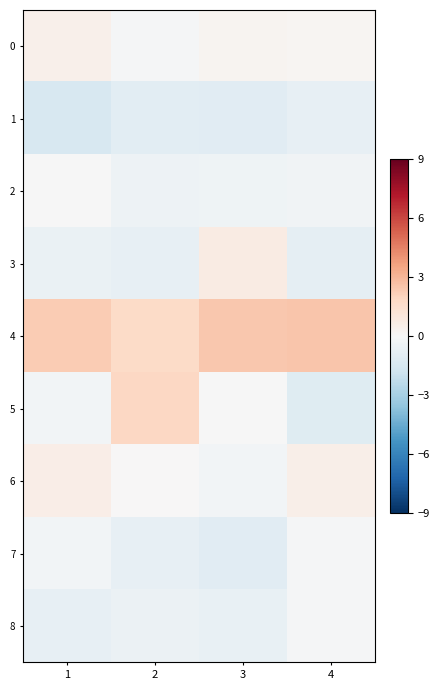

Which has a higher value, 4 or 2?

4